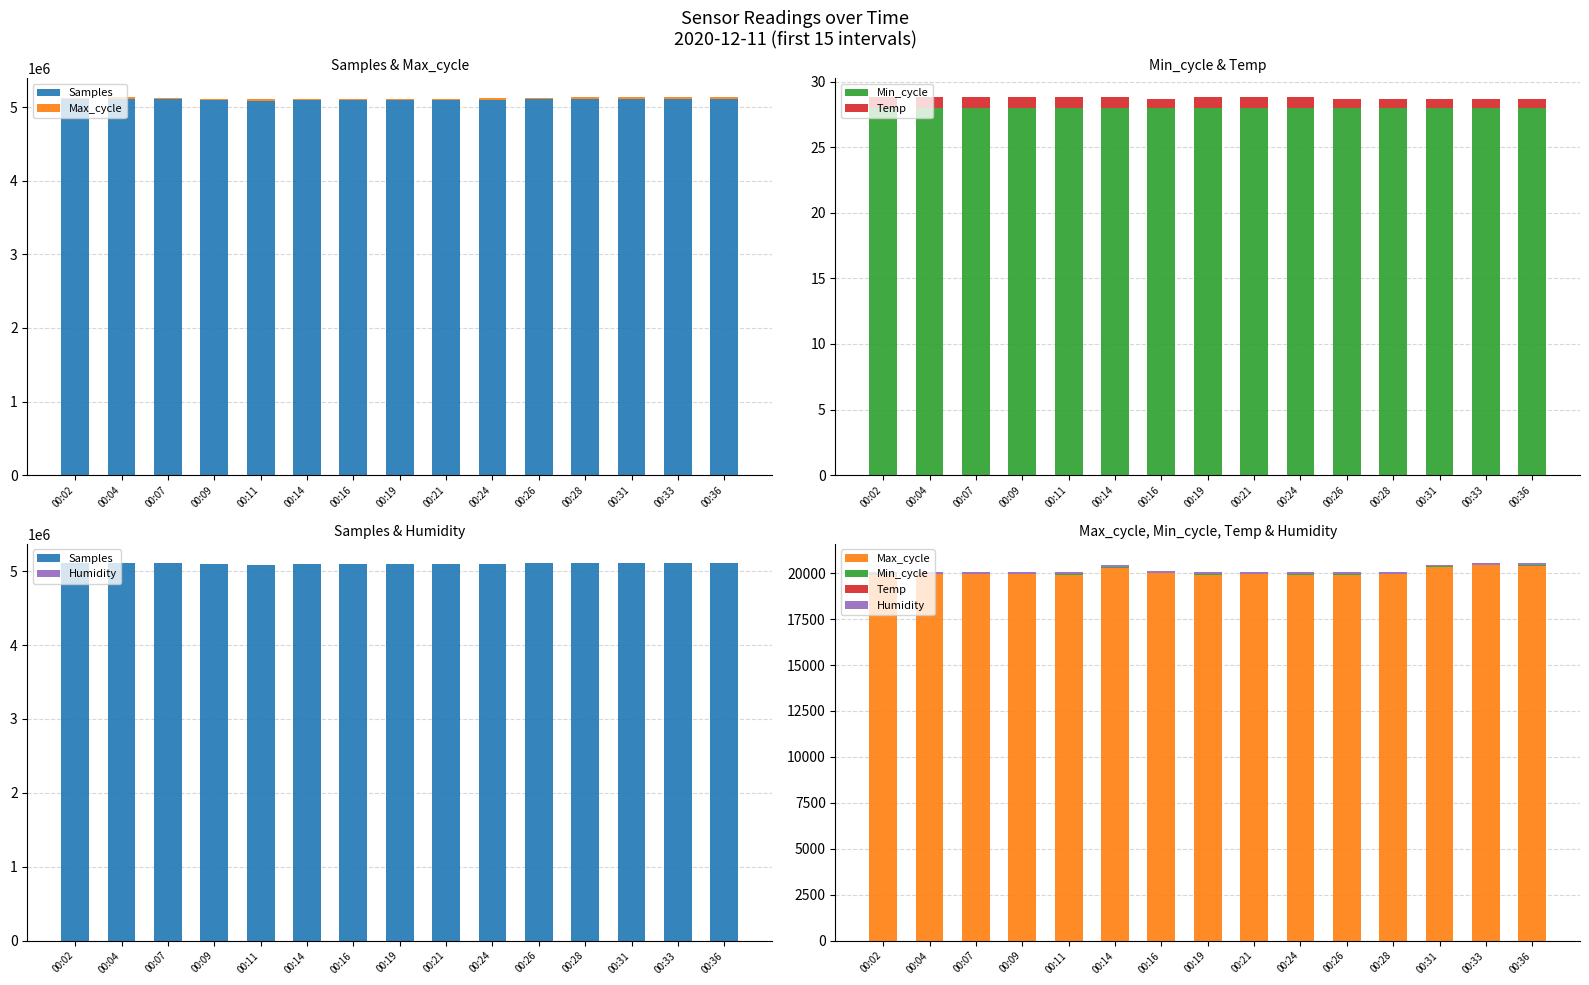

At which label does Min_cycle reach its peak?

00:02